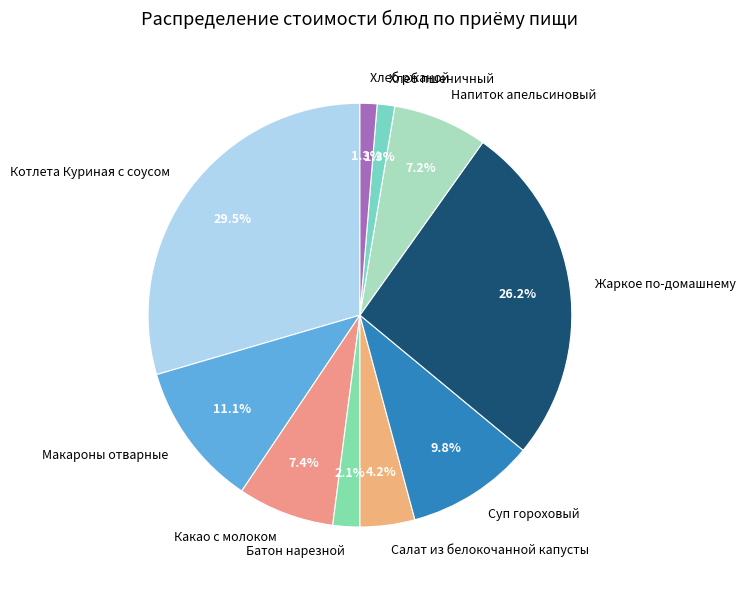

To the nearest percent, what is the difference between the Хлеб пшеничный and Салат из белокочанной капусты slice percentages?

3%